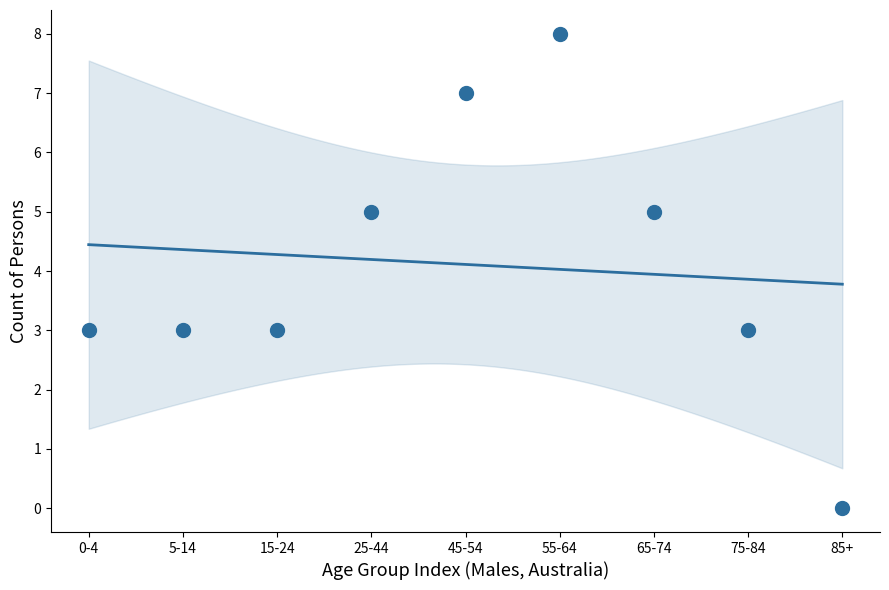

What is the range of Y values (max minus min)?

8